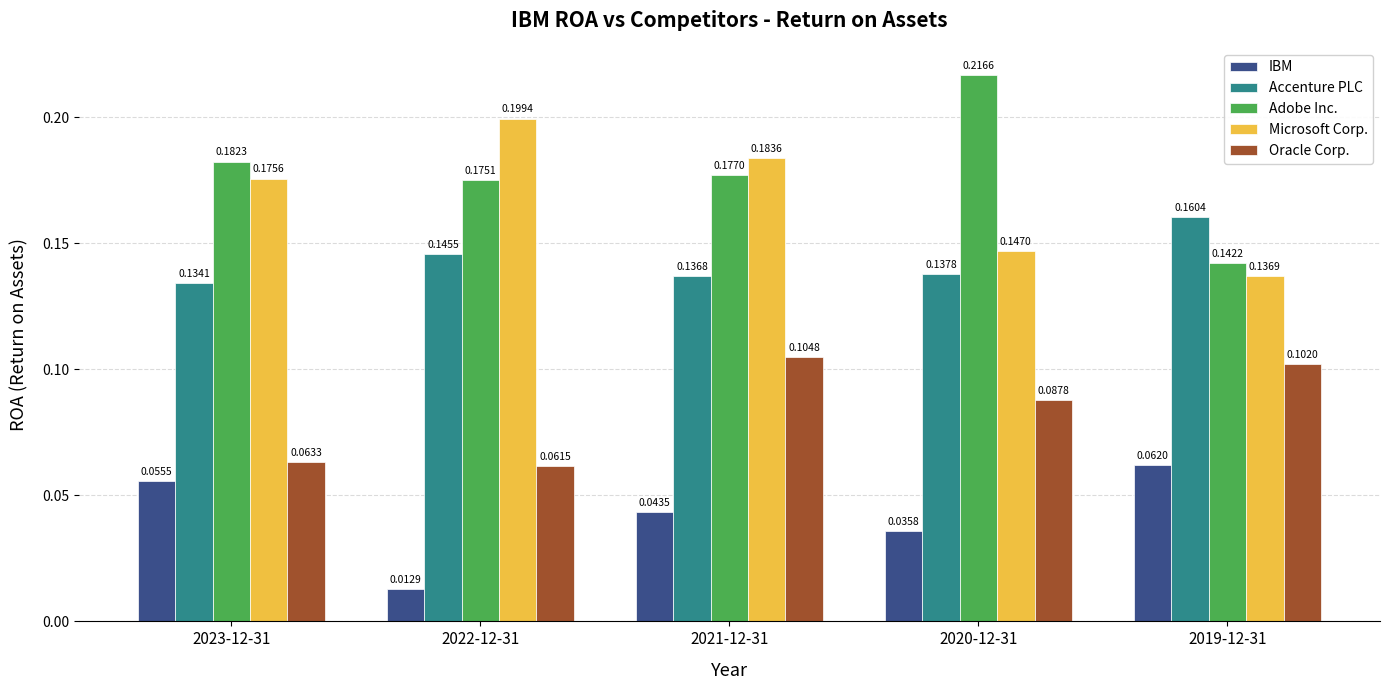

What are all the series names shown in the legend?

IBM, Accenture PLC, Adobe Inc., Microsoft Corp., Oracle Corp.